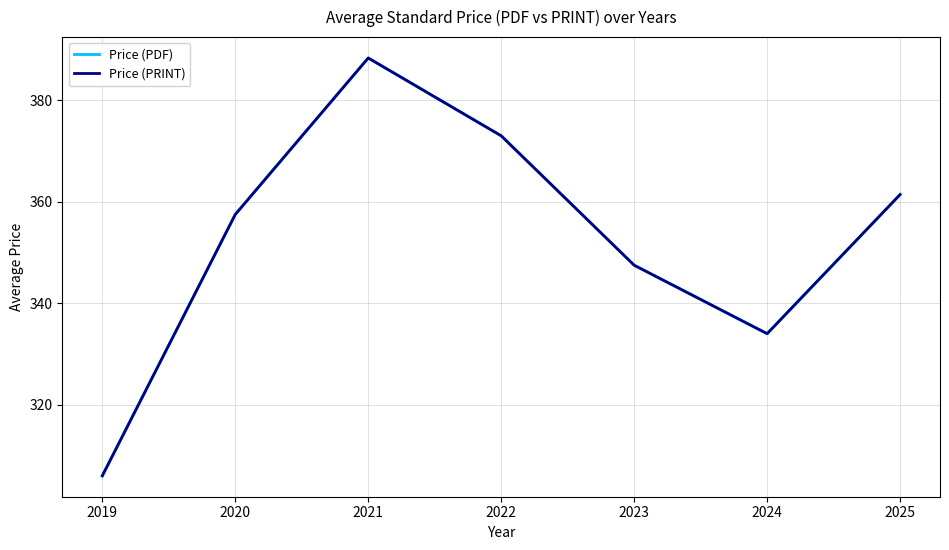

Does the chart display data point markers on the line(s)?

No